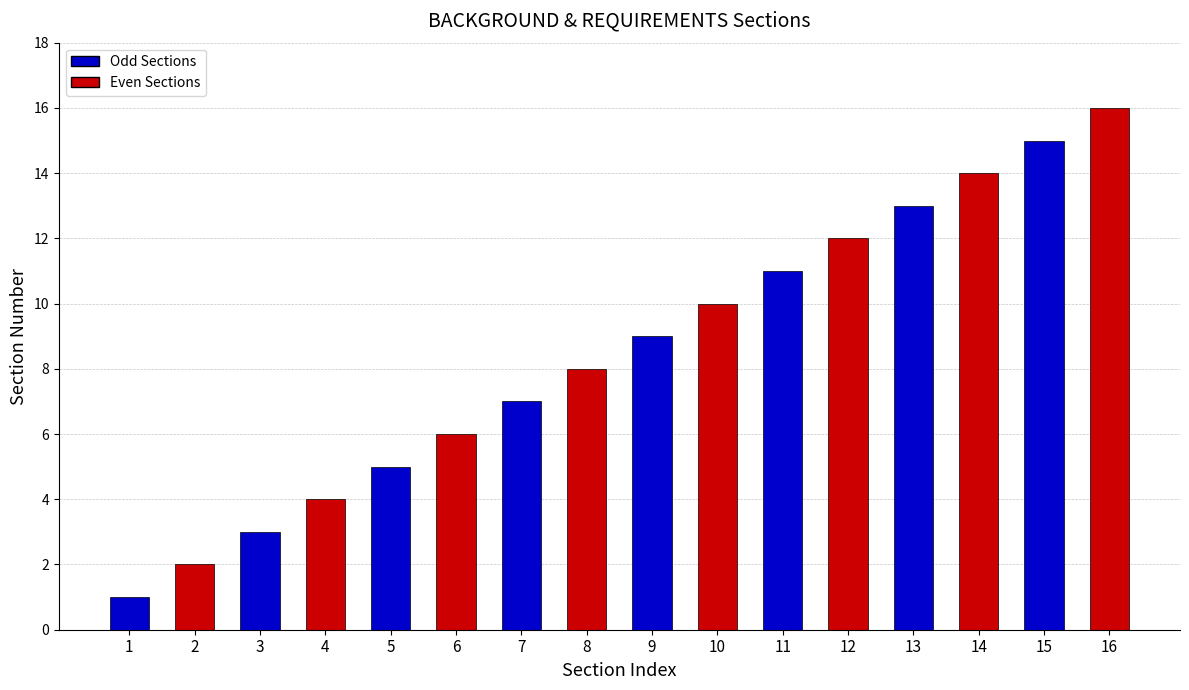

How many values are below 9?

8